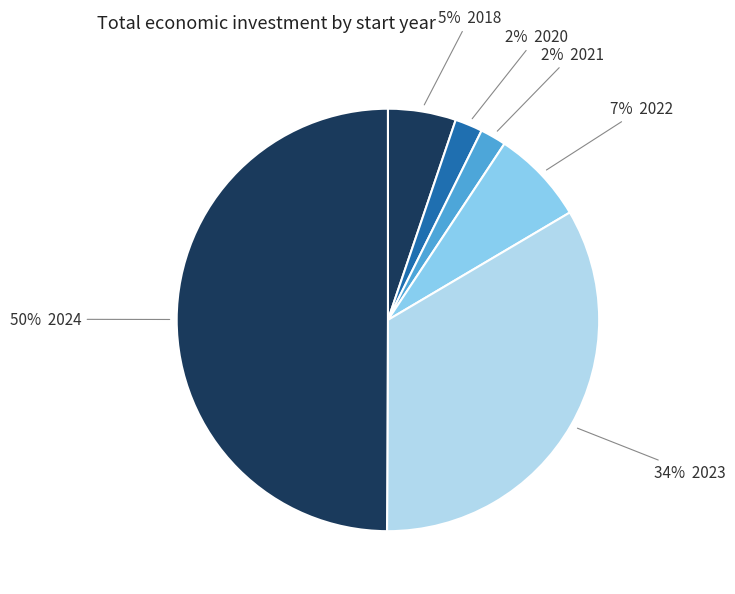

Count the number of slices in the pie.

6